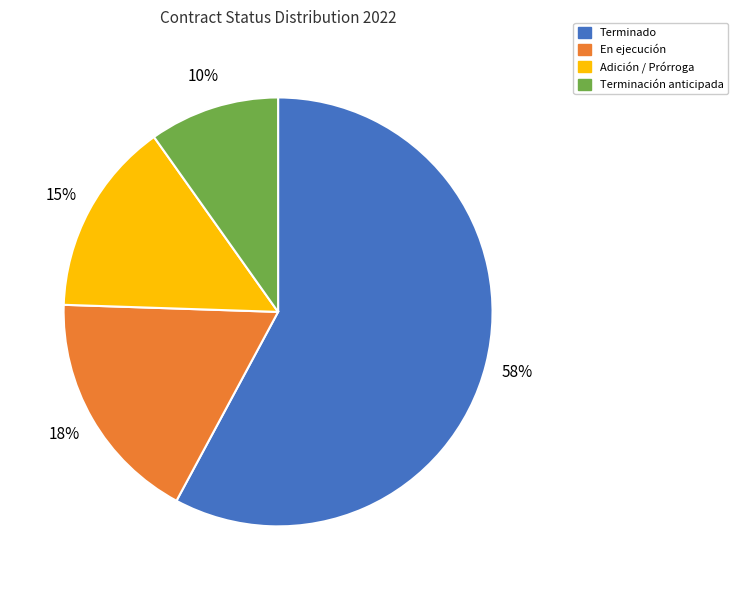

Is the sum of Terminado and En ejecución greater than half?

Yes